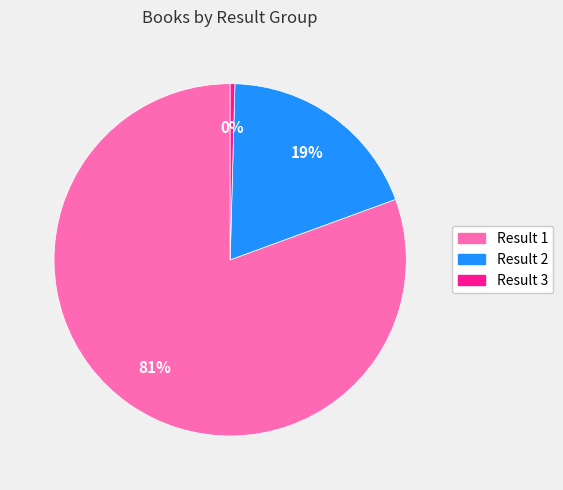

Rank the categories by value from highest to lowest.

Result 1, Result 2, Result 3